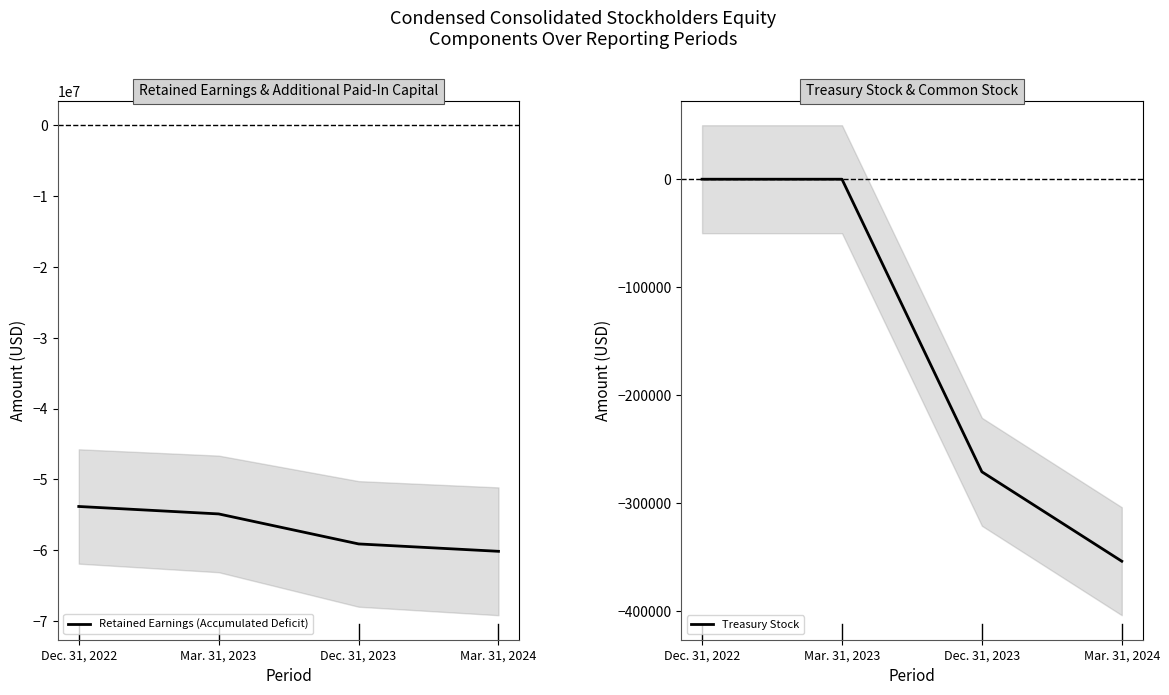

What is the average value of the Retained Earnings (Accumulated Deficit) series?

-56978512